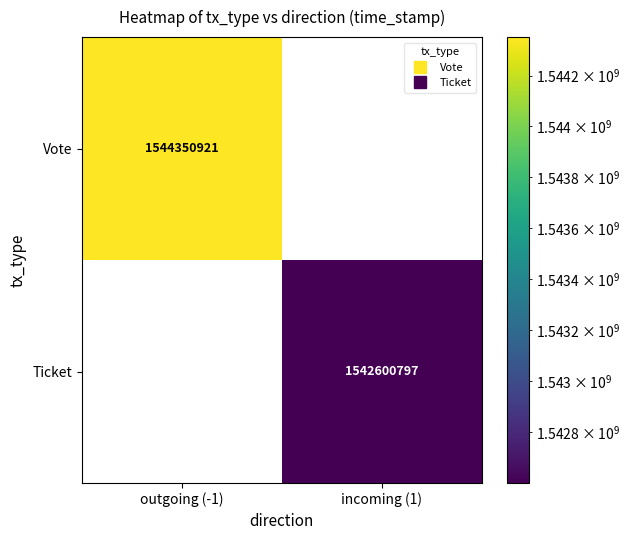

At which category is the sum across all series the highest?

outgoing (-1)